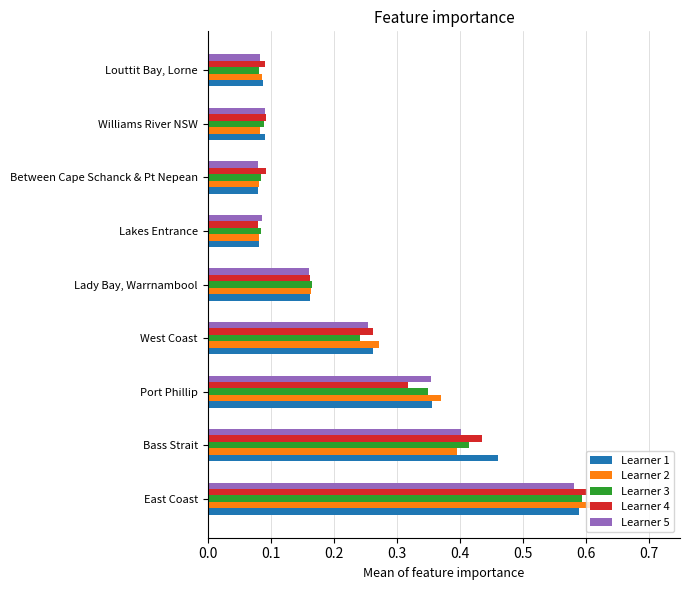

The Learner 1 series shows 0.4 at West Coast. True or false?

False